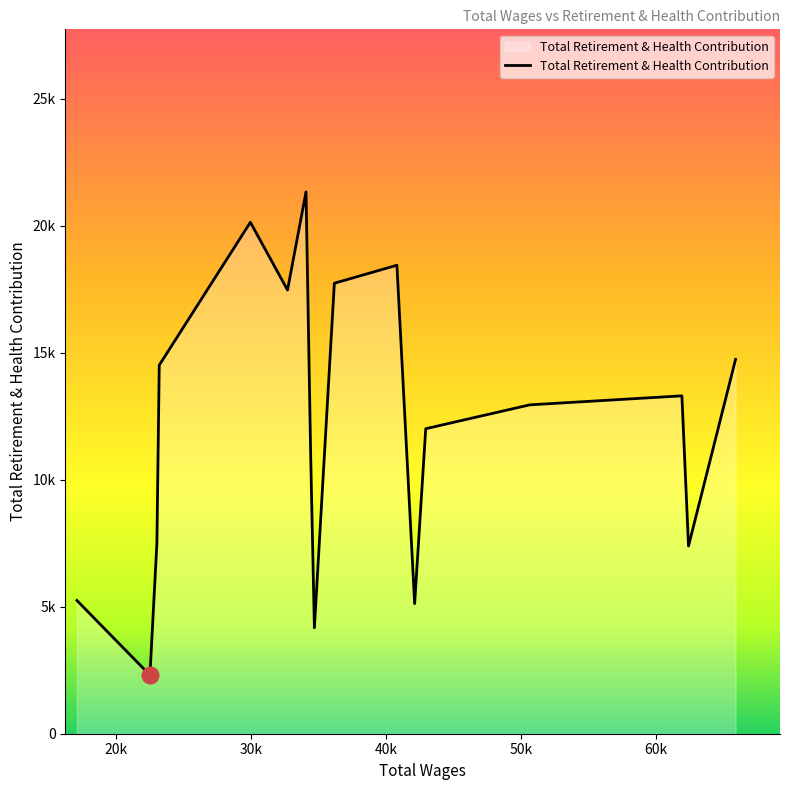

List the labels in order of value, smallest first.

22482.0, 34669.0, 42099.0, 17069.0, 62396.0, 22997.0, 34390.0, 42920.0, 50633.0, 61906.0, 23171.0, 65882.0, 32678.0, 36148.0, 40785.0, 29925.0, 34049.0